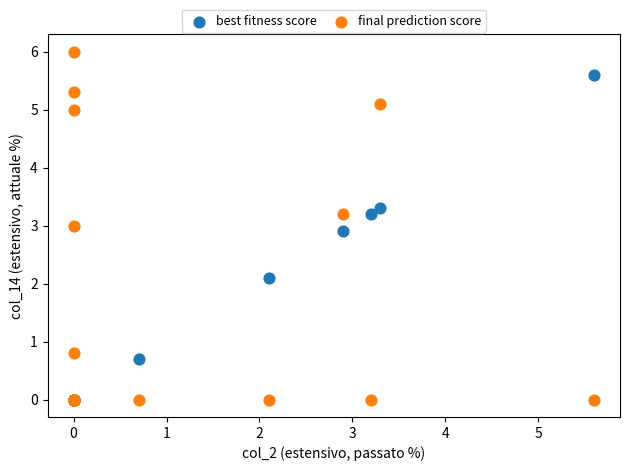

What are all the series names shown in the legend?

best fitness score, final prediction score